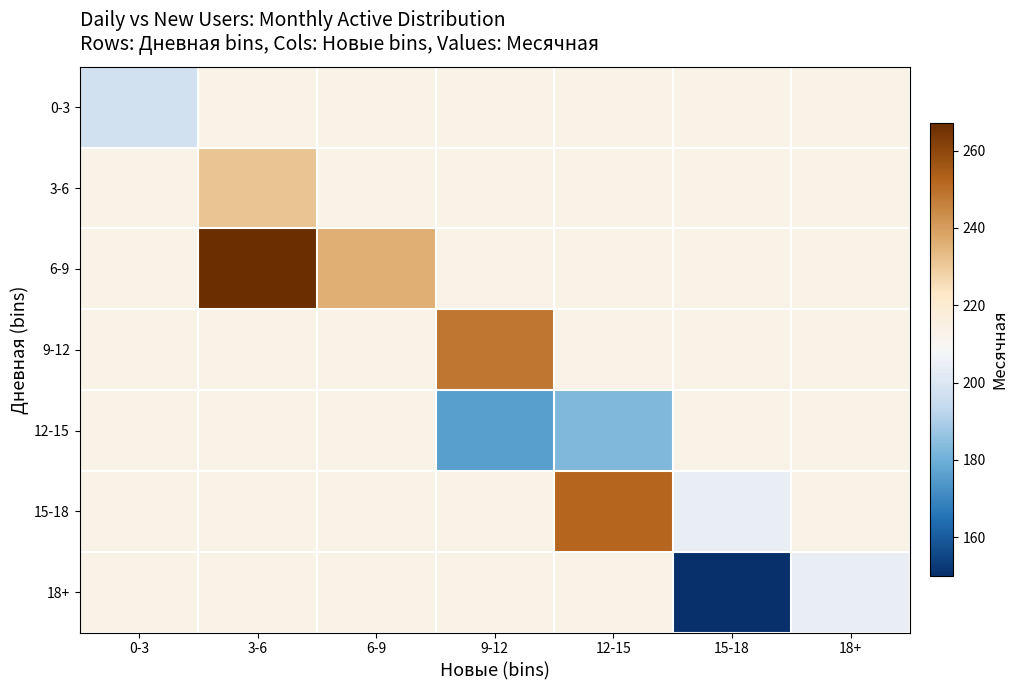

What is the minimum value shown in the chart?

150.0